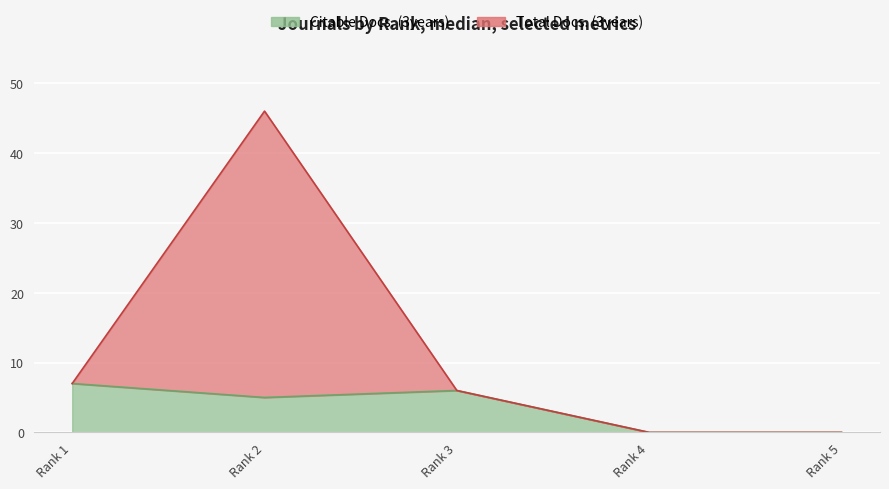

At Rank 5, list the series in order from largest to smallest.

Total Docs. (3years), Citable Docs. (3years)